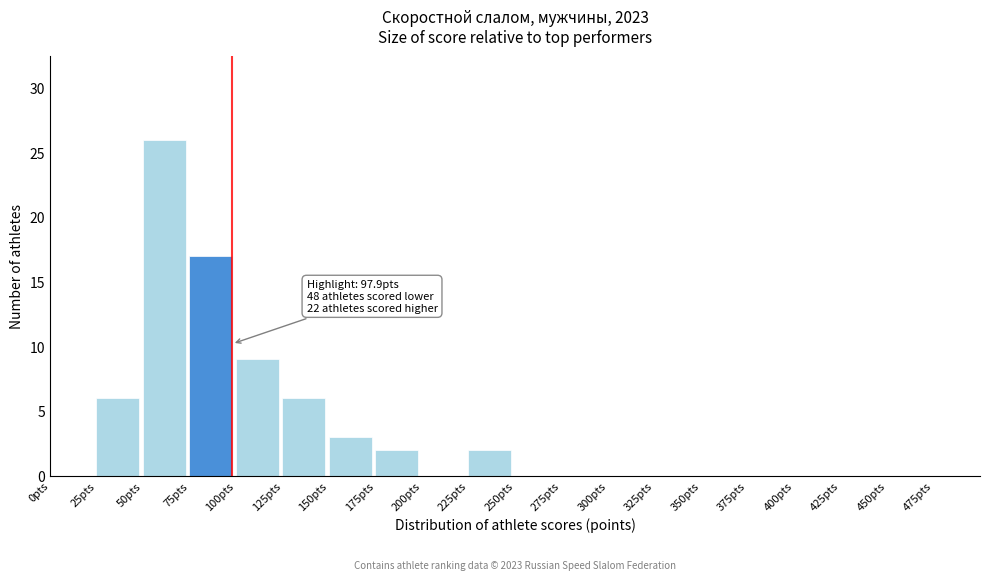

Over which range of the x-axis is the bar tallest?

50 to 75